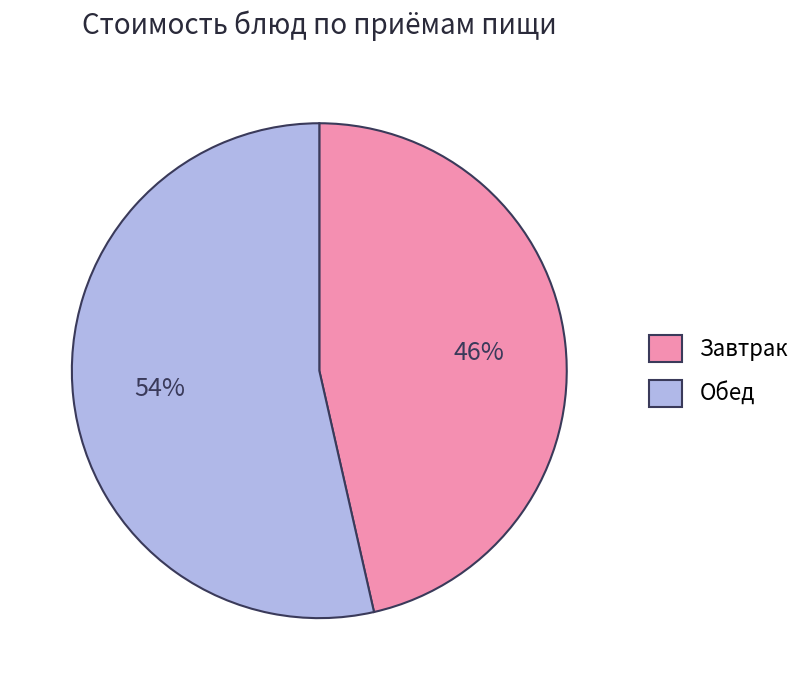

What is the smallest slice in the pie chart?

Завтрак